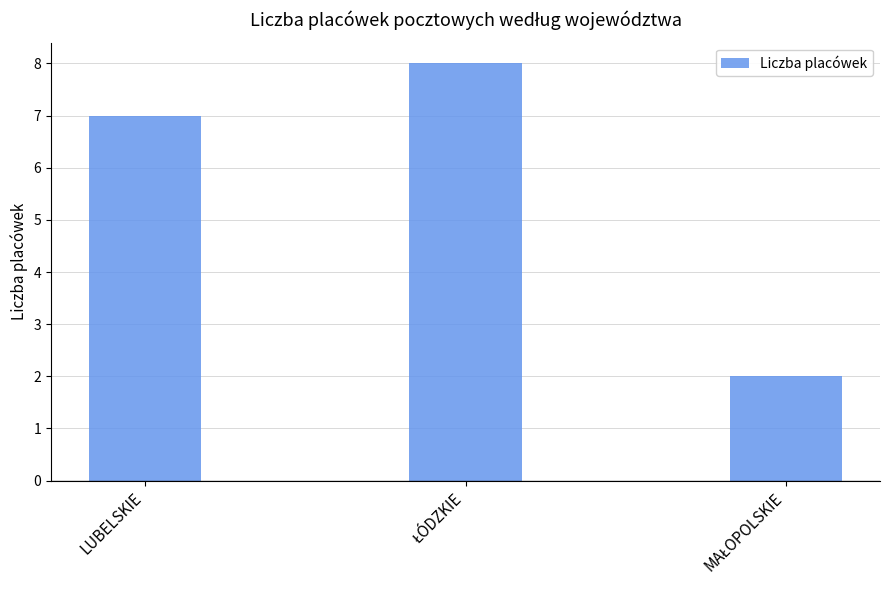

Are the bars horizontal?

No